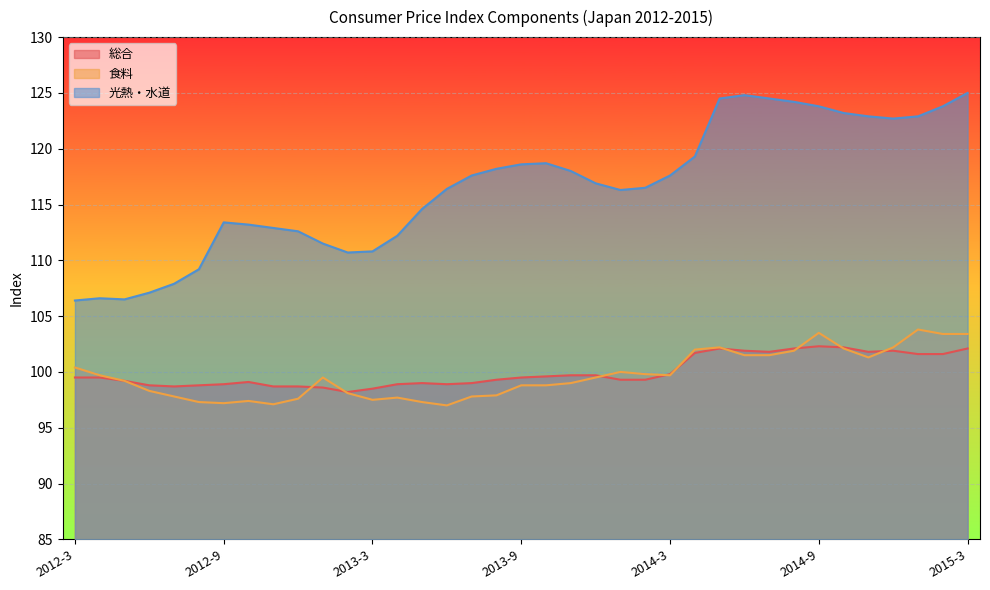

What is the spread (max minus min) of values at 2012-4?

7.1